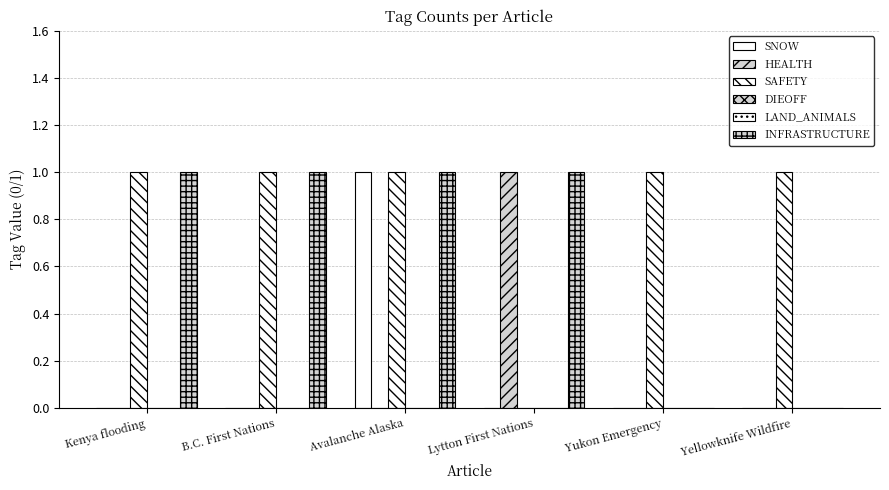

Which series changed the most between Lytton First Nations and Yukon Emergency?

HEALTH